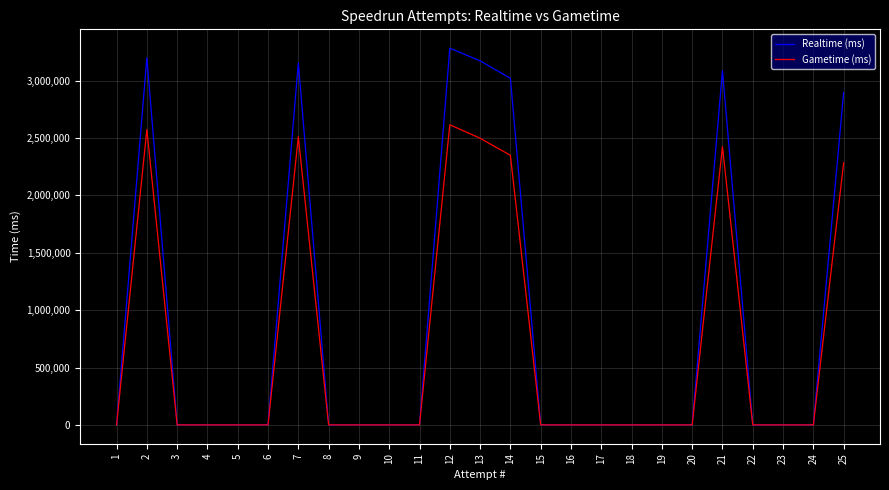

At which label does Gametime (ms) reach its peak?

12